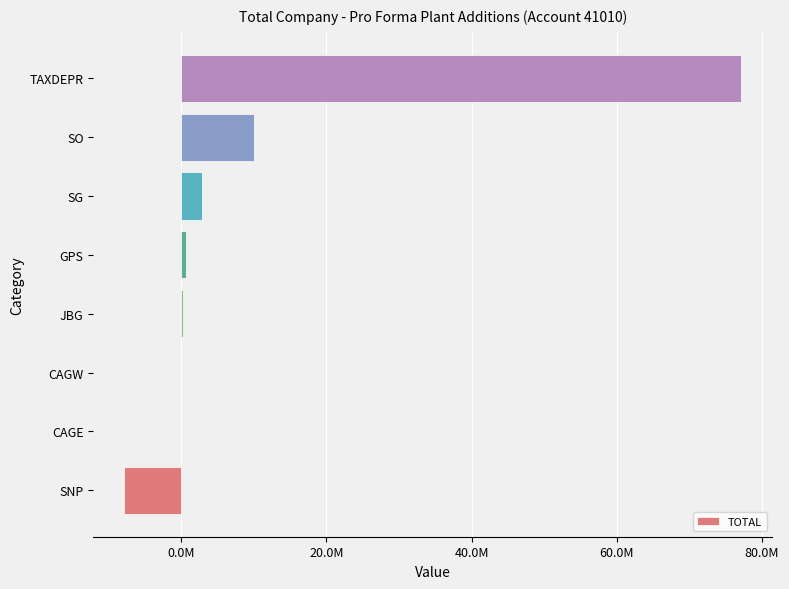

Are the bars horizontal?

Yes